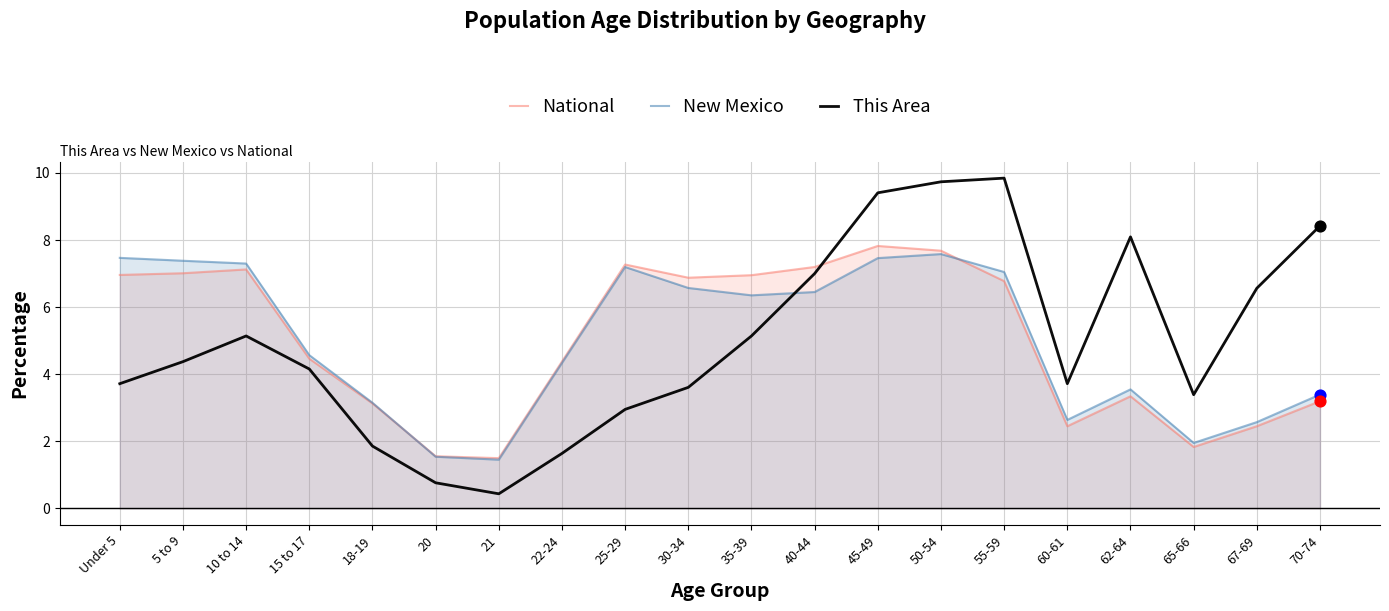

Which series reaches the minimum Y coordinate?

This Area